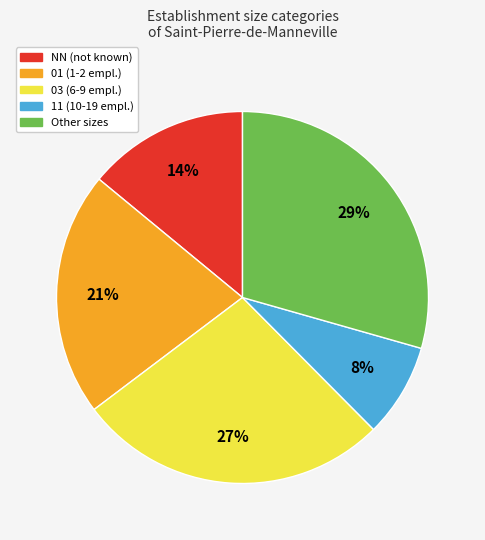

To the nearest percent, what is the average slice percentage?

20%